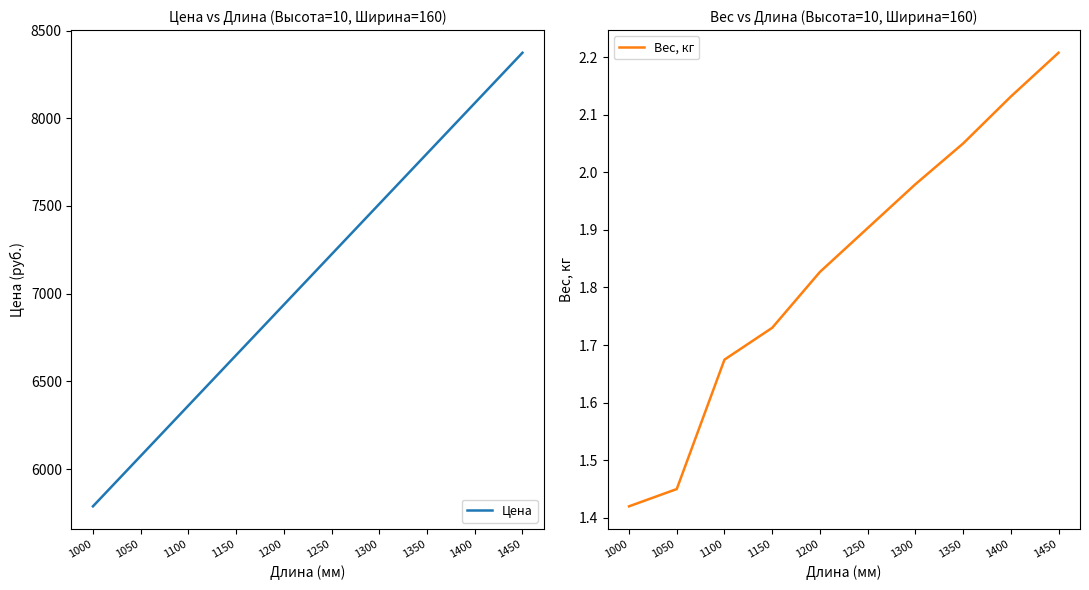

True or false: Цена and Вес, кг cross at least once.

False